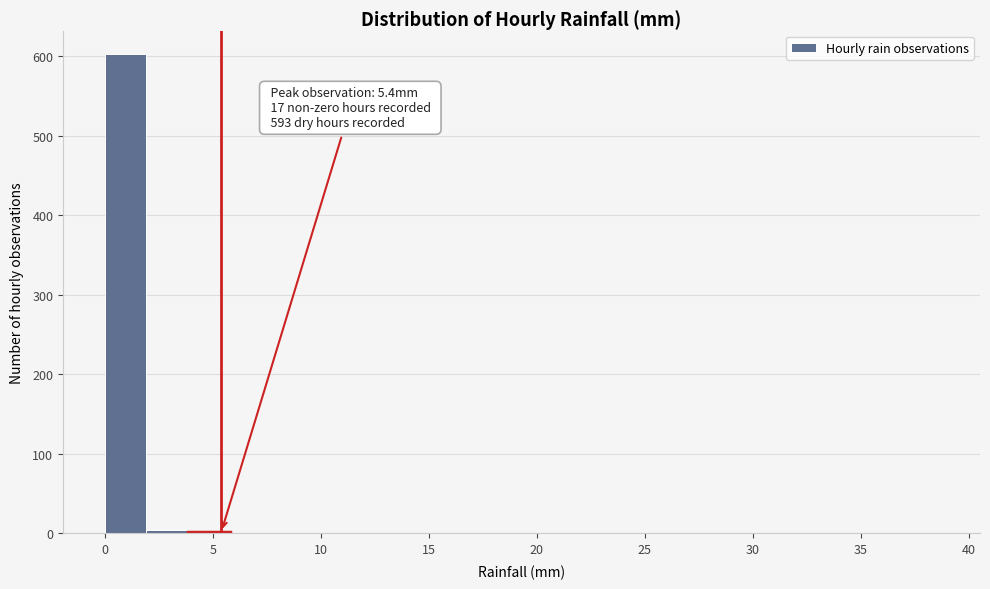

Around what value on the x-axis is the tallest bar? Give the approximate position of its centre, as read against the axis.

1.0